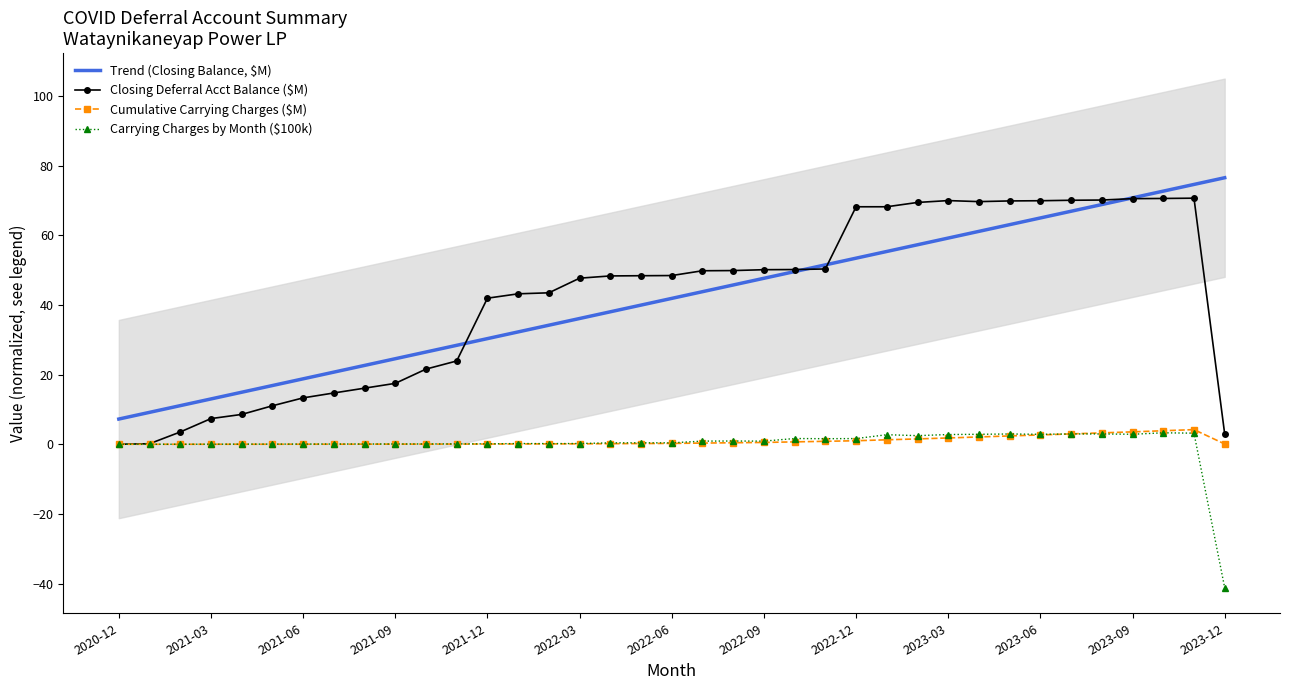

True or false: Cumulative Carrying Charges ($M) has a value of 1.0 at 2022-12.

True